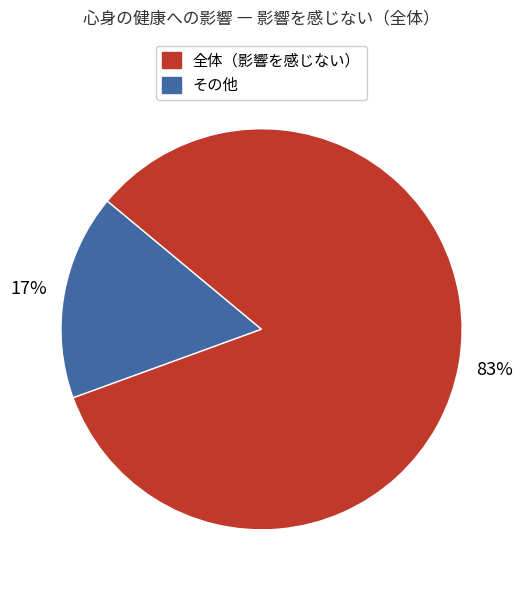

Is there a majority slice in this chart?

Yes